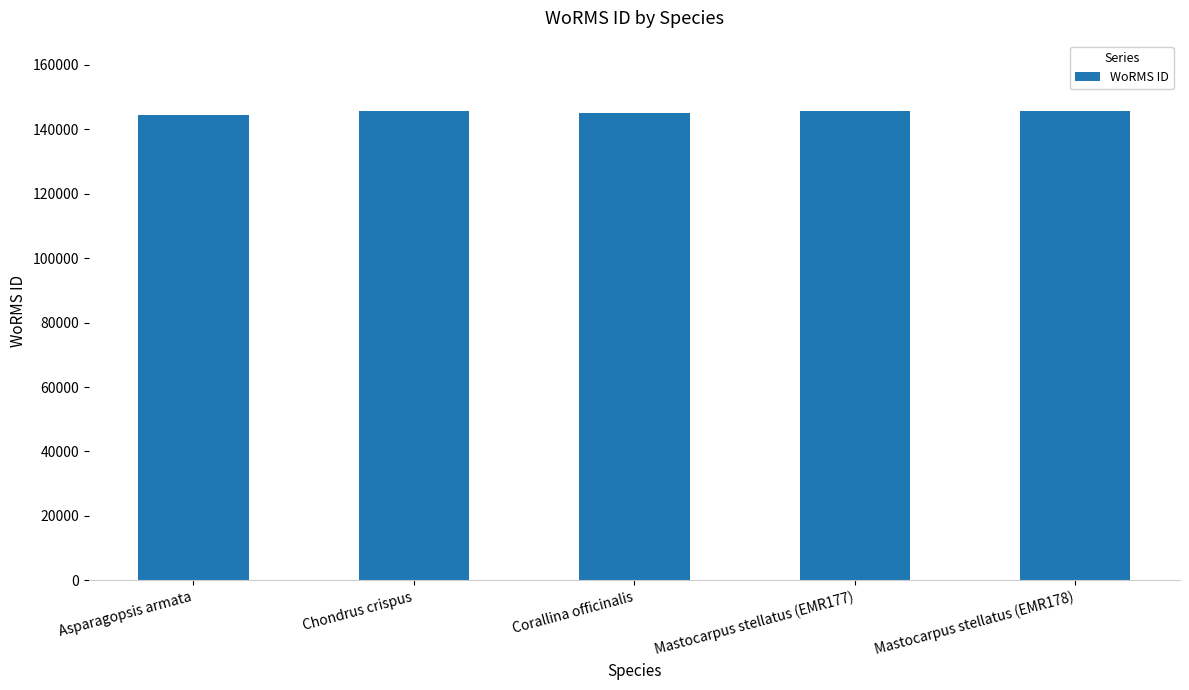

Is it true that the value at Asparagopsis armata is 228883?

False